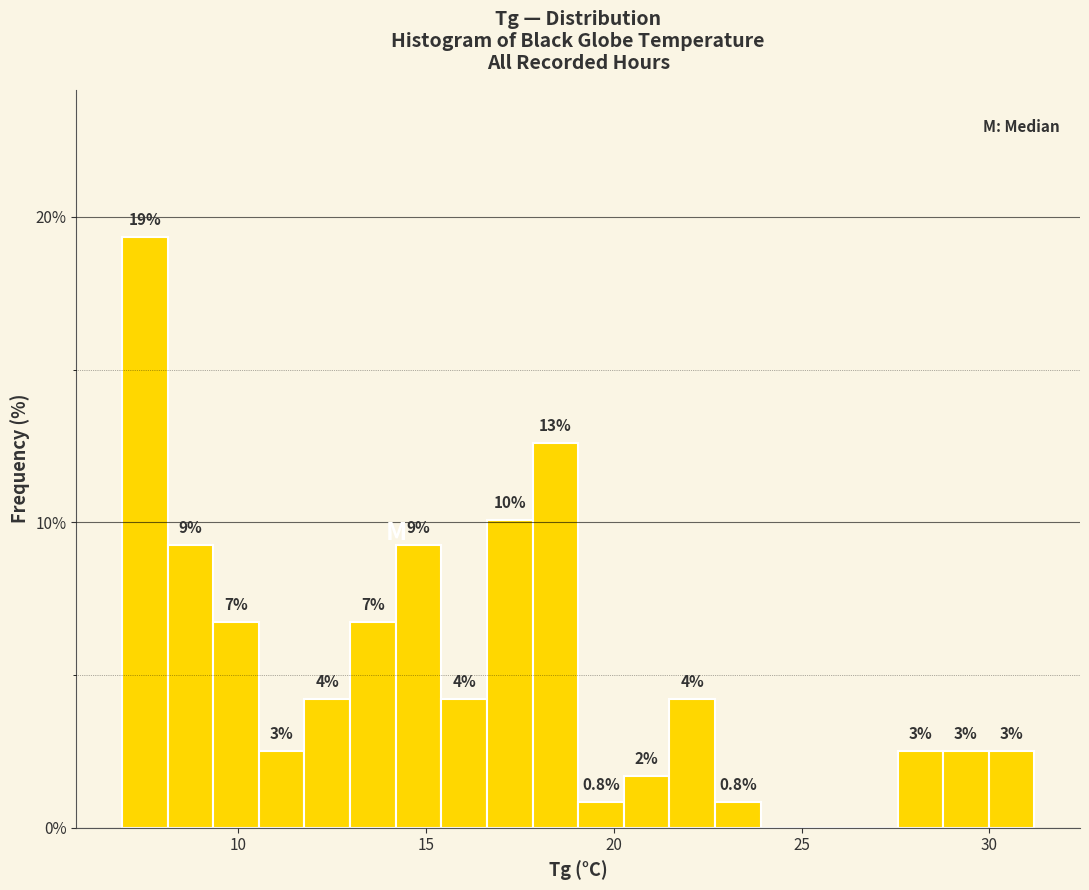

Read against the x-axis, roughly where is the centre of the tallest bar?

7.5